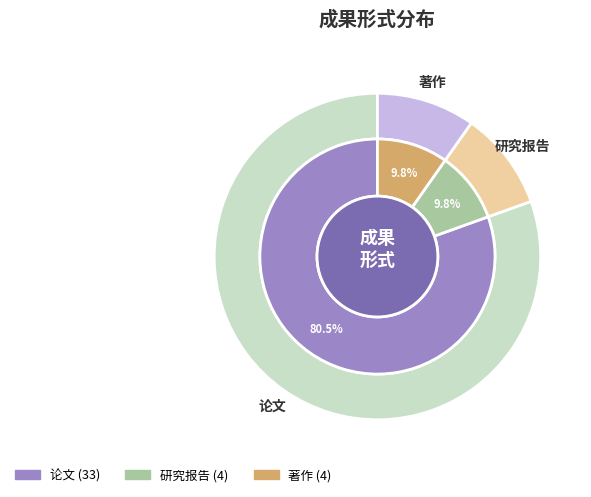

Which has a higher value, 论文 or 研究报告?

论文